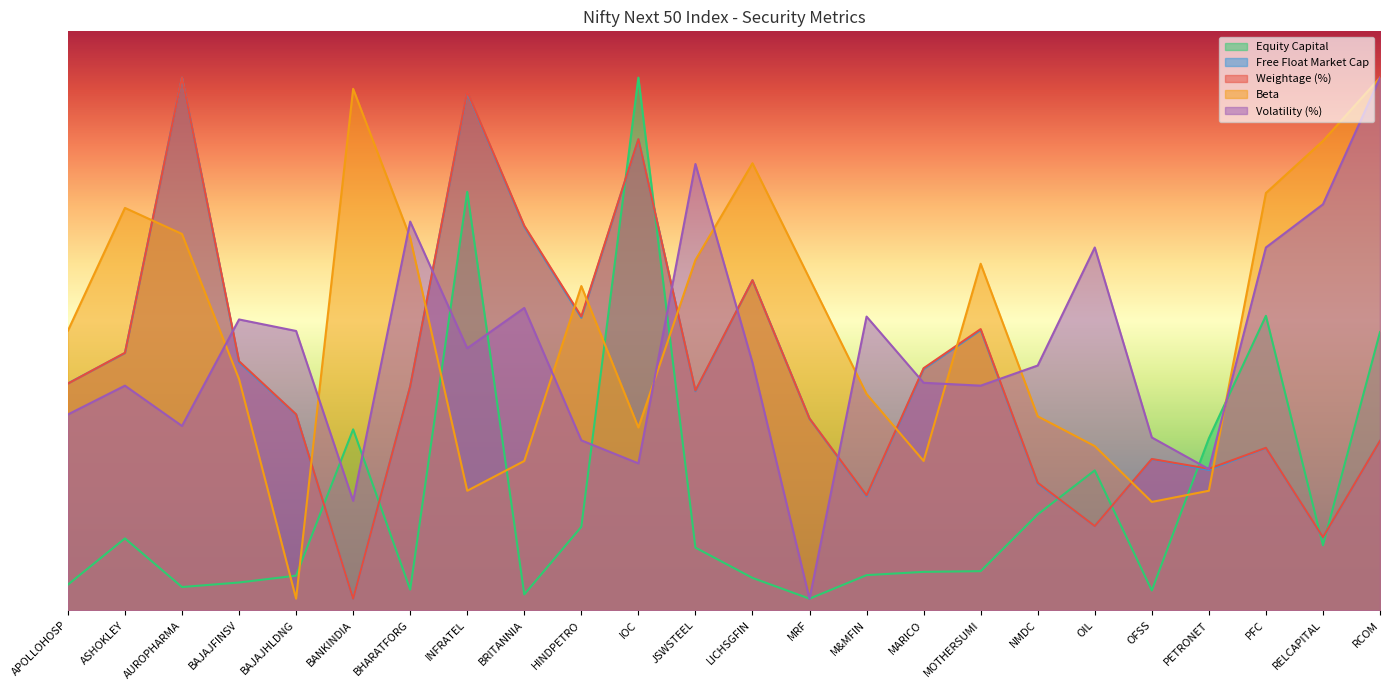

Does the chart have visible grid lines?

No